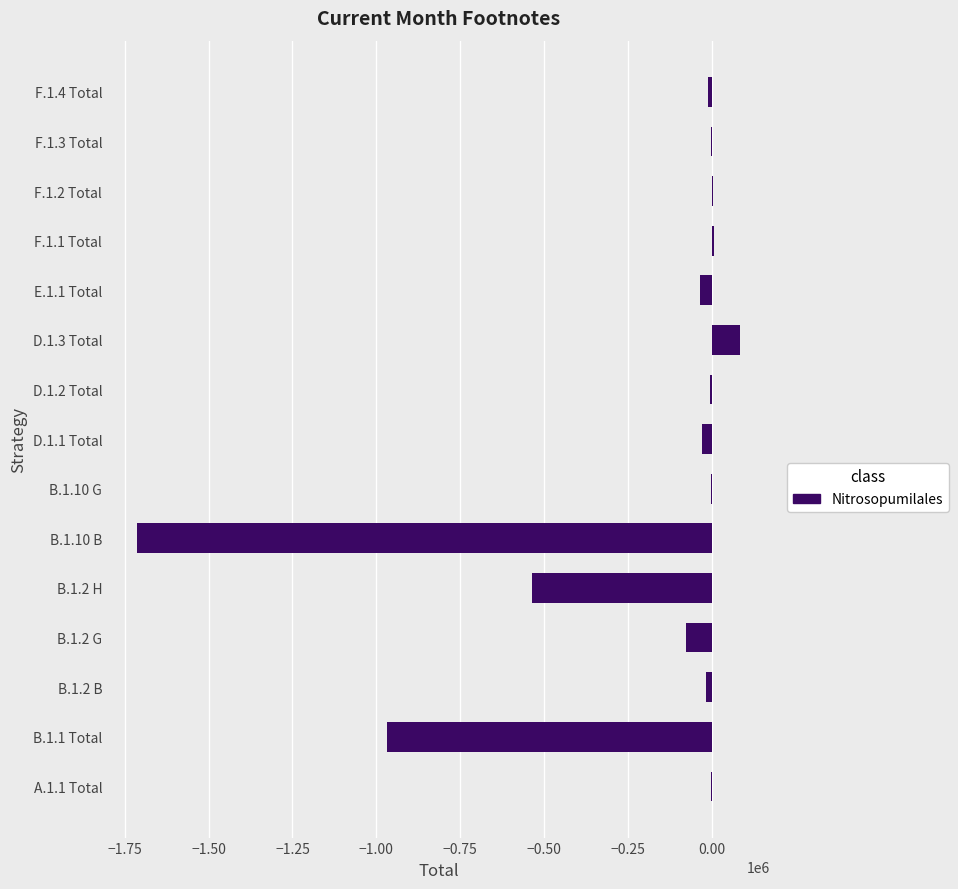

At which label is the value closest to -814529?

B.1.1 Total